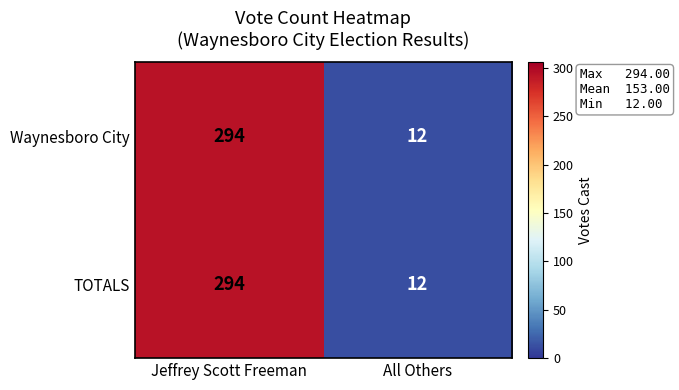

List the labels in order of Waynesboro City value, smallest first.

All Others, Jeffrey Scott Freeman